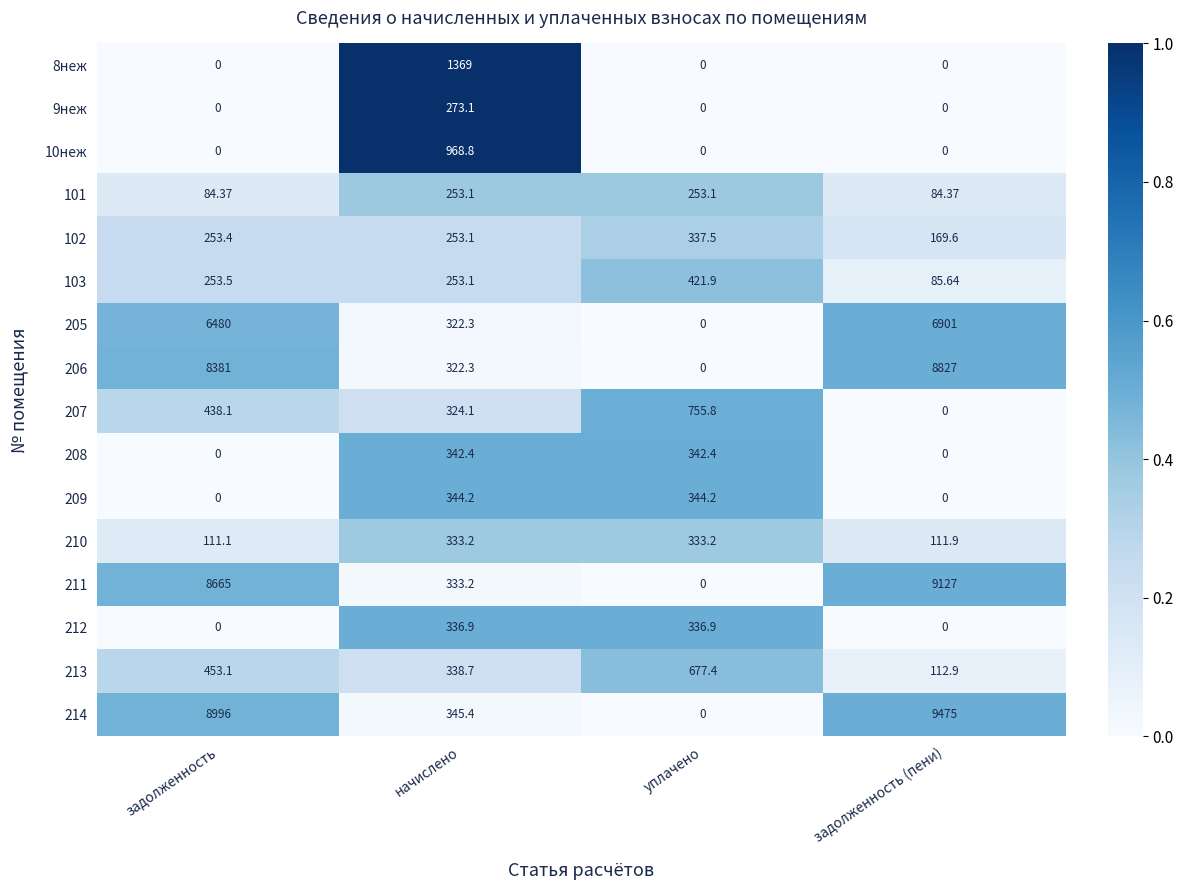

List the labels in order of 103 value, smallest first.

задолженность (пени), начислено, задолженность, уплачено